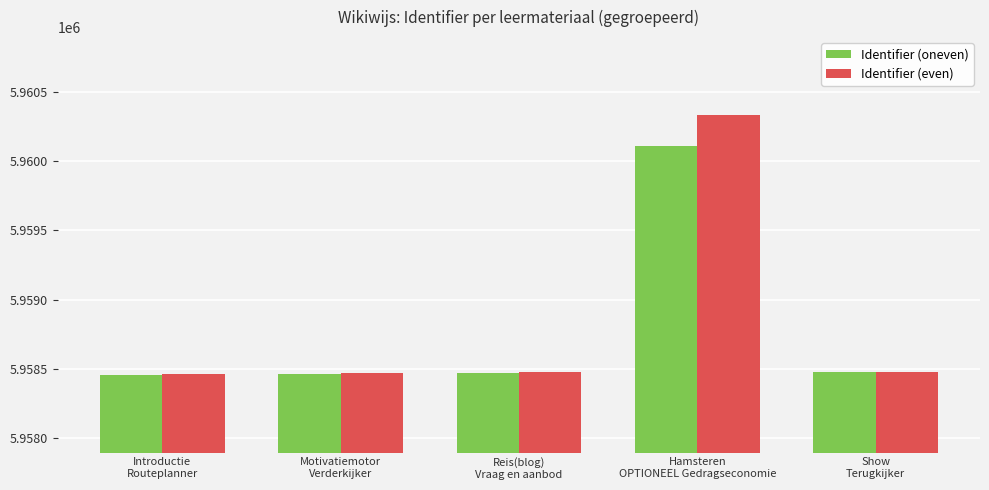

At which label does Identifier (oneven) reach its peak?

Hamsteren
OPTIONEEL Gedragseconomie